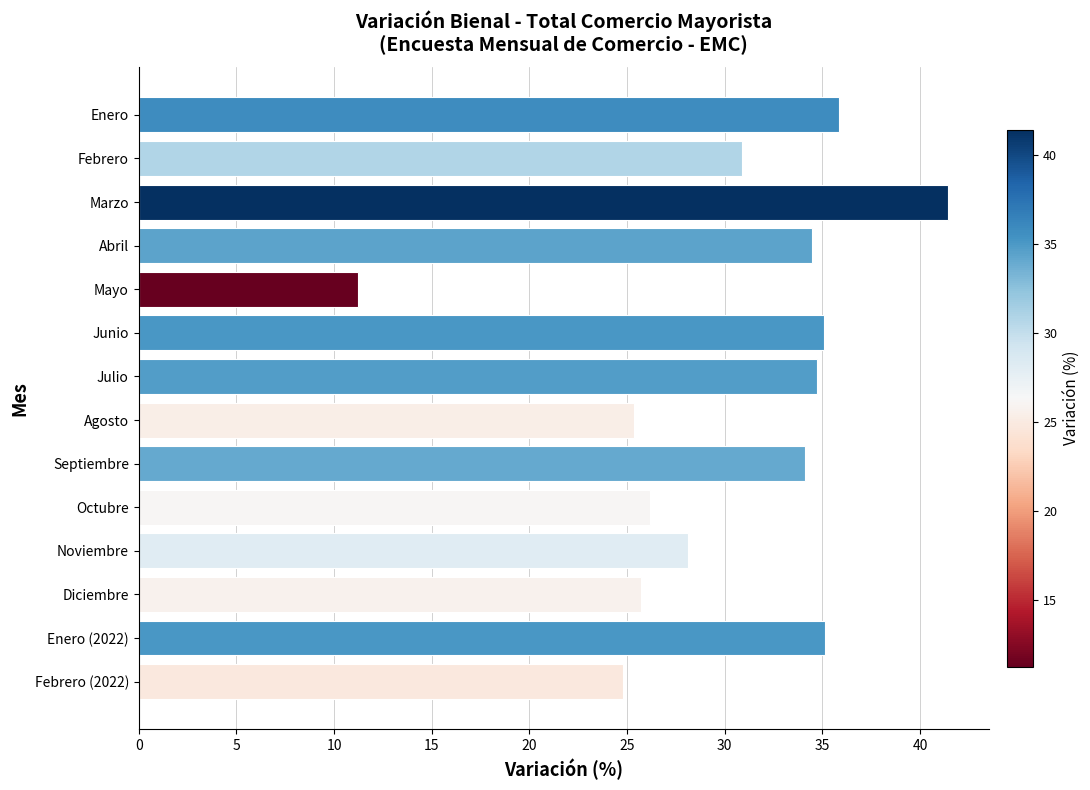

What is the ratio of the value at Noviembre to the value at Febrero?

0.9